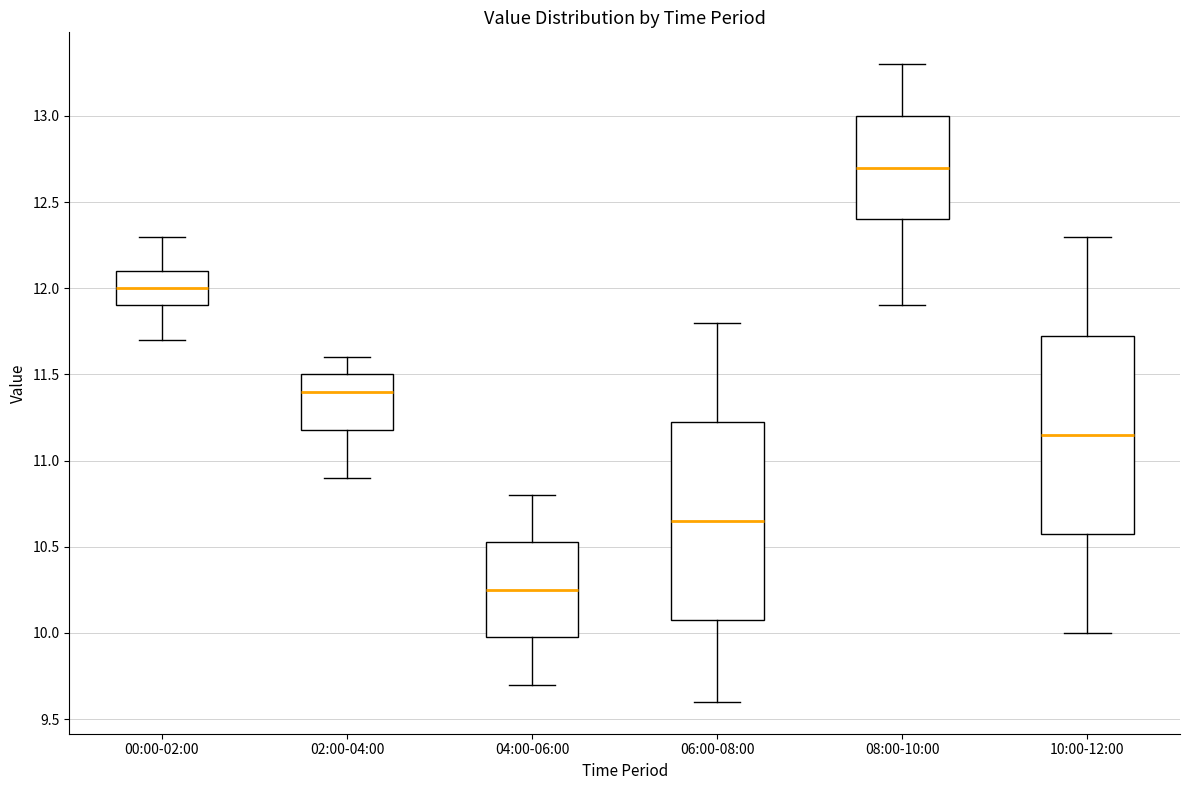

Which box's median line is the highest?

08:00-10:00